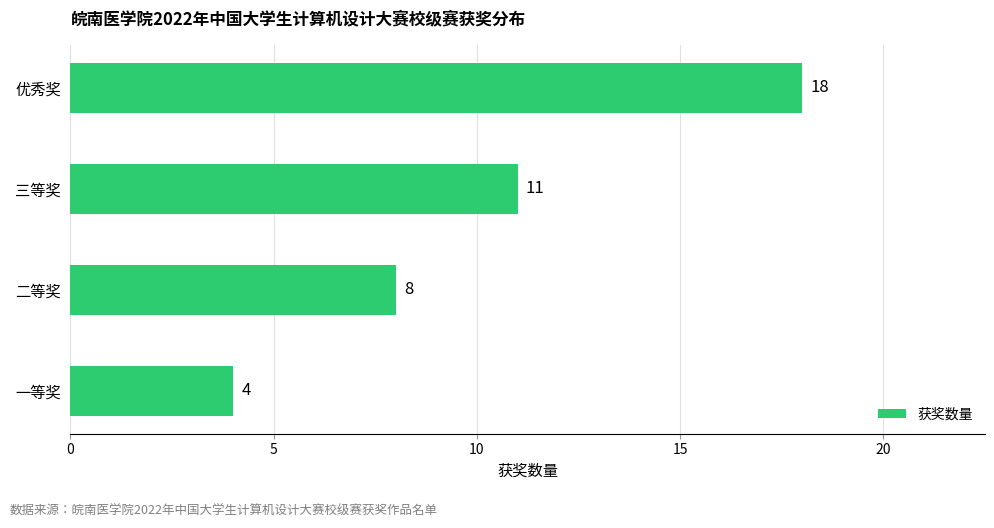

Reading bottom to top, list all the values displayed in this chart.

4	8	11	18